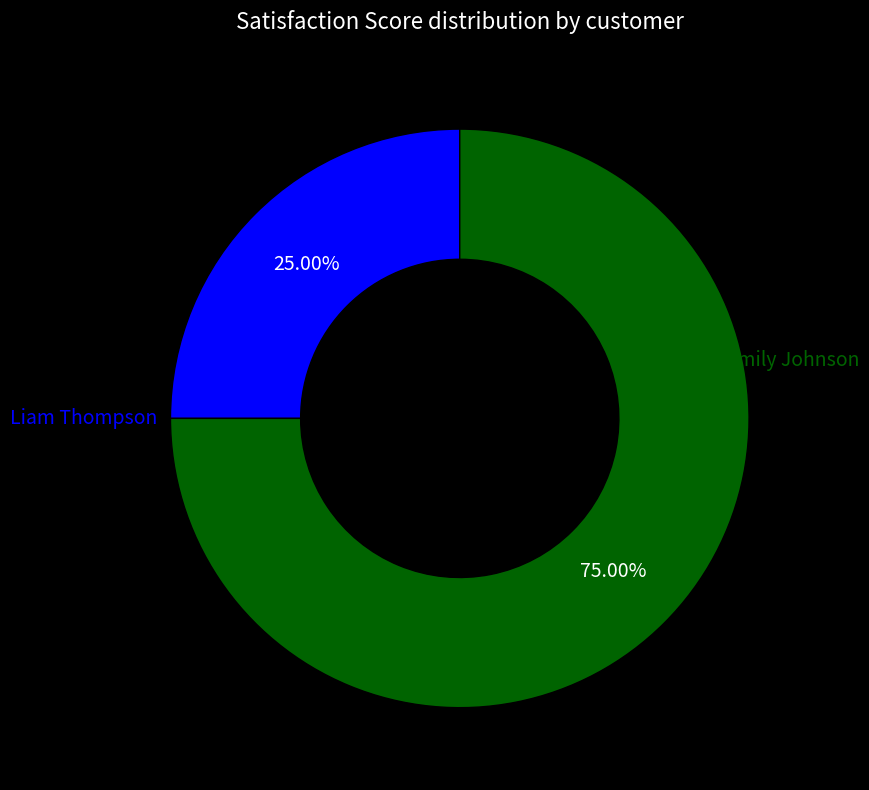

Is there any slice that represents more than half of the pie?

Yes